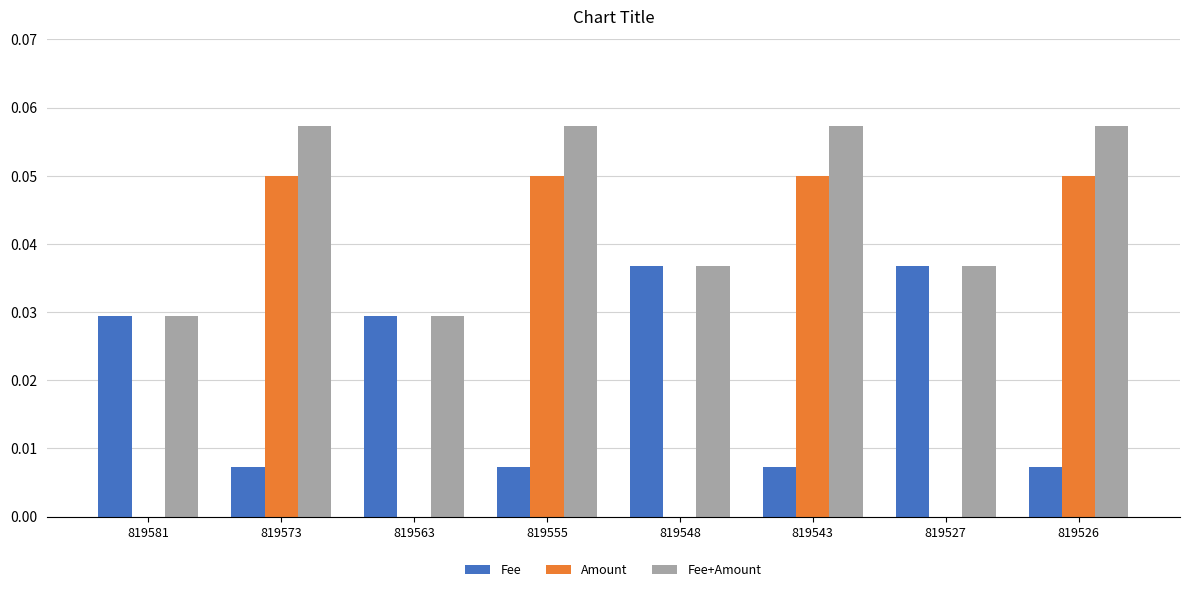

True or false: Fee has a value of 0.0 at 819526.

True